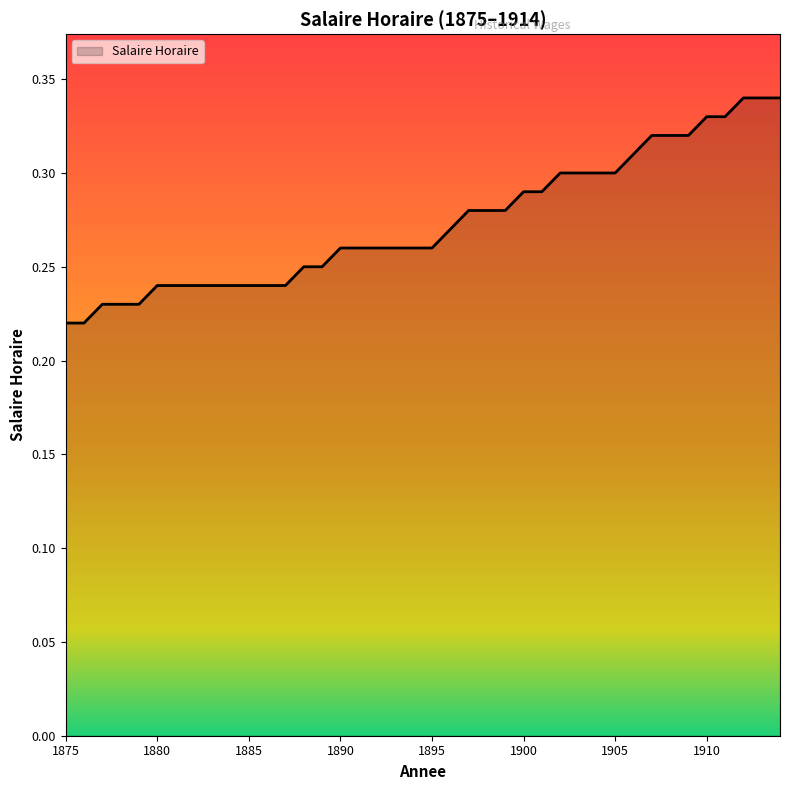

Reading left to right, transcribe all the data shown in this chart.

1875=0.2	1876=0.2	1877=0.2	1878=0.2	1879=0.2	1880=0.2	1881=0.2	1882=0.2	1883=0.2	1884=0.2	1885=0.2	1886=0.2	1887=0.2	1888=0.2	1889=0.2	1890=0.3	1891=0.3	1892=0.3	1893=0.3	1894=0.3	1895=0.3	1896=0.3	1897=0.3	1898=0.3	1899=0.3	1900=0.3	1901=0.3	1902=0.3	1903=0.3	1904=0.3	1905=0.3	1906=0.3	1907=0.3	1908=0.3	1909=0.3	1910=0.3	1911=0.3	1912=0.3	1913=0.3	1914=0.3